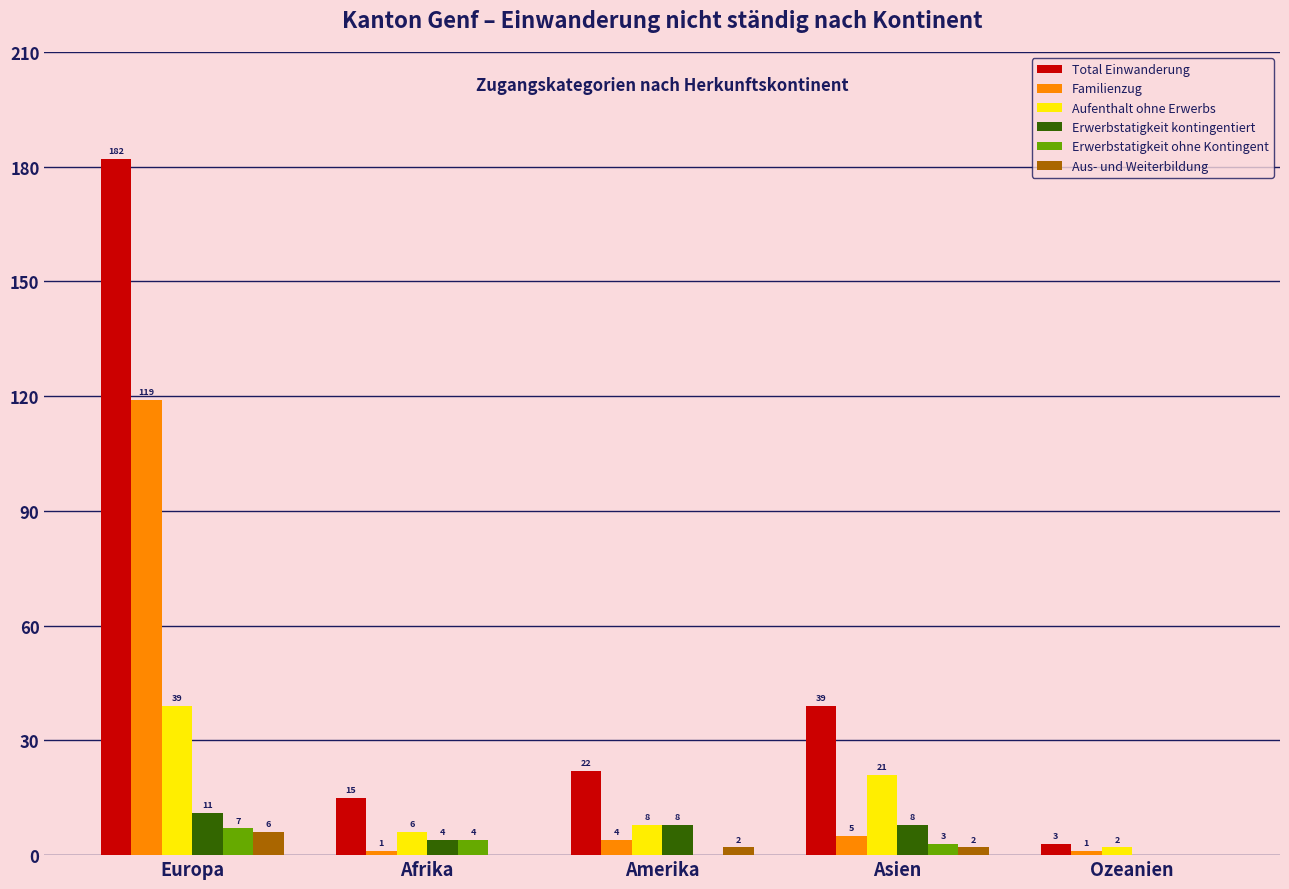

Which series has the largest range (max minus min)?

Total Einwanderung